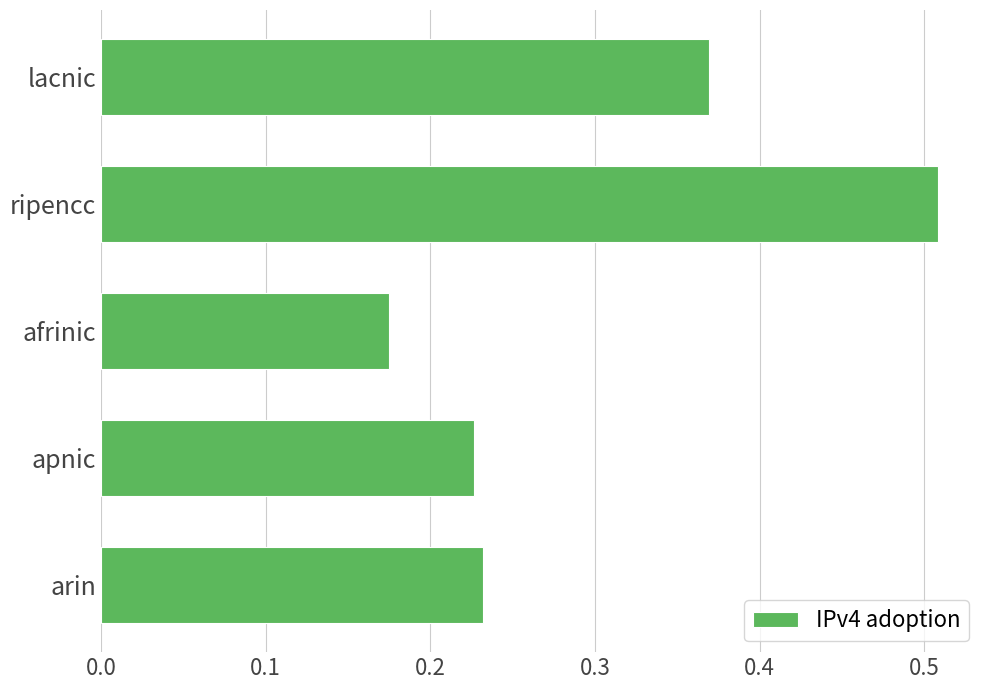

Which label corresponds to the largest value in the chart?

ripencc